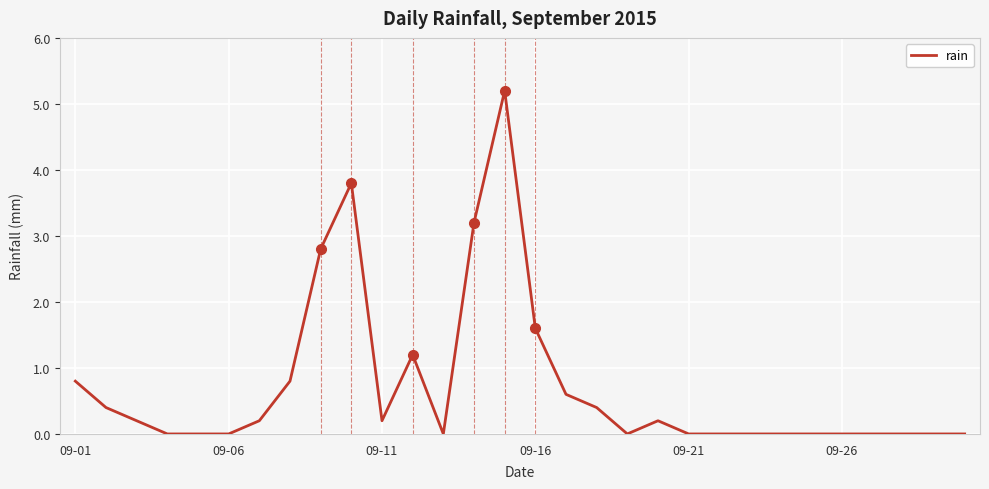

What is the greatest value displayed?

5.2